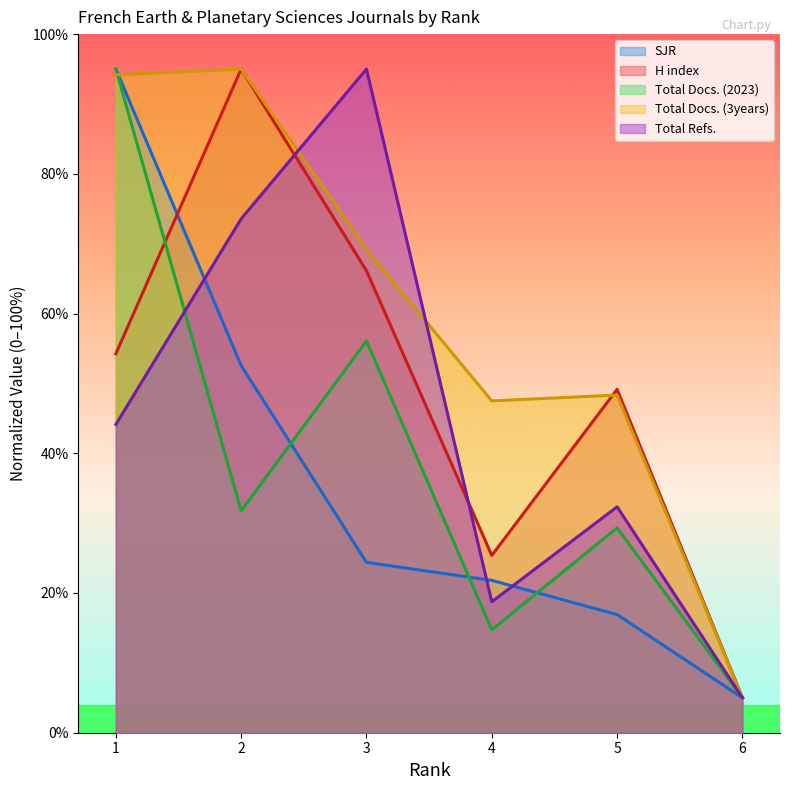

What is the greatest value displayed?

95.0